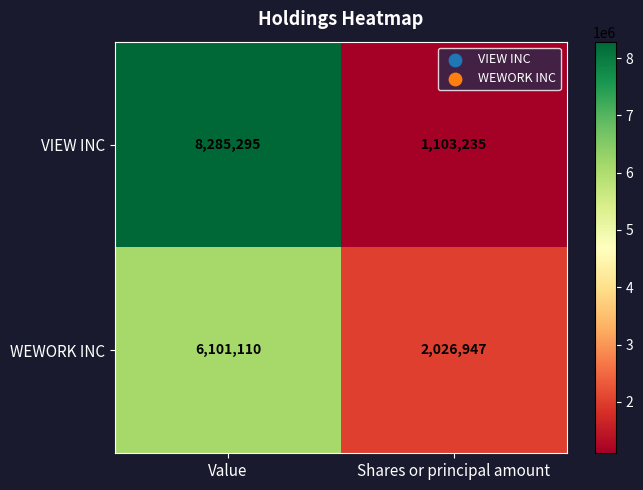

Reading right to left, extract all data points from this chart.

VIEW INC: Shares or principal amount=1103235	Value=8285295
WEWORK INC: Shares or principal amount=2026947	Value=6101110